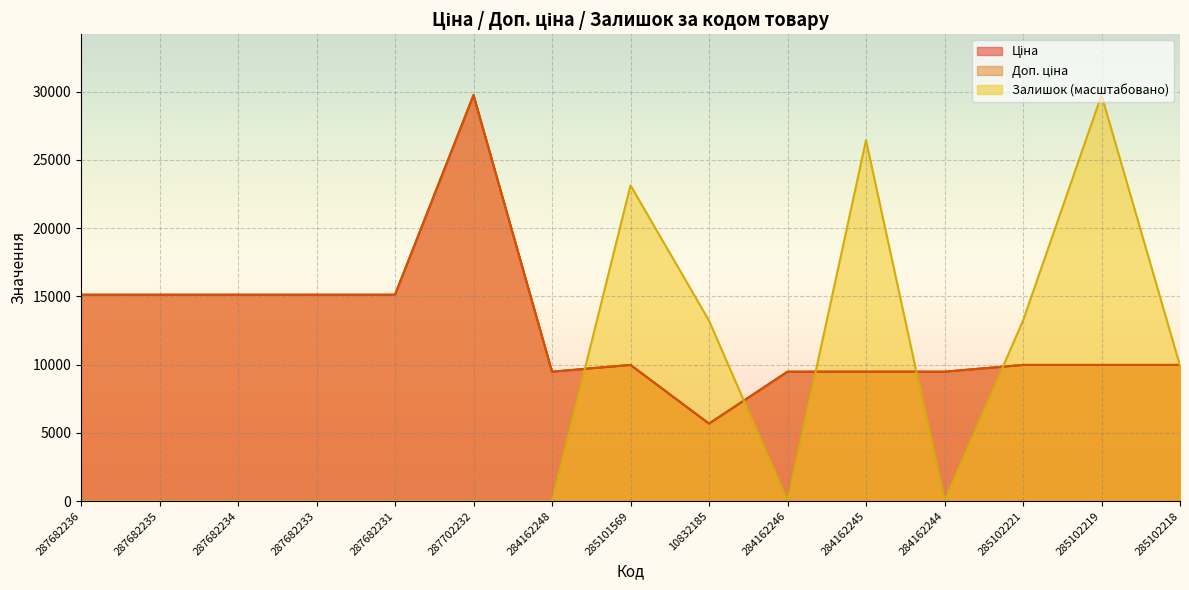

What is the value of the Доп. ціна point at the 12th from the left?

9480.1